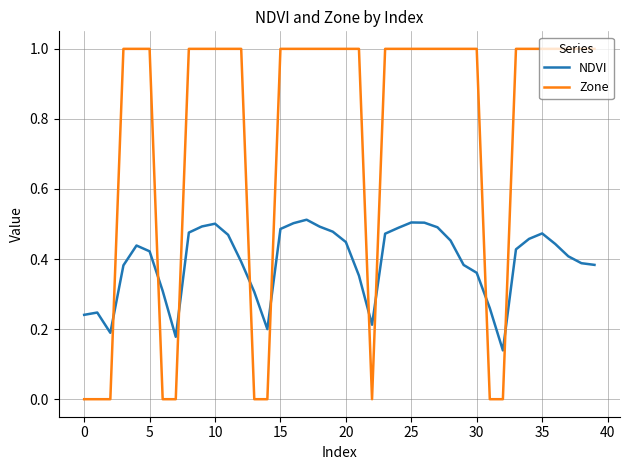

What is the highest value of the Zone series?

1.0